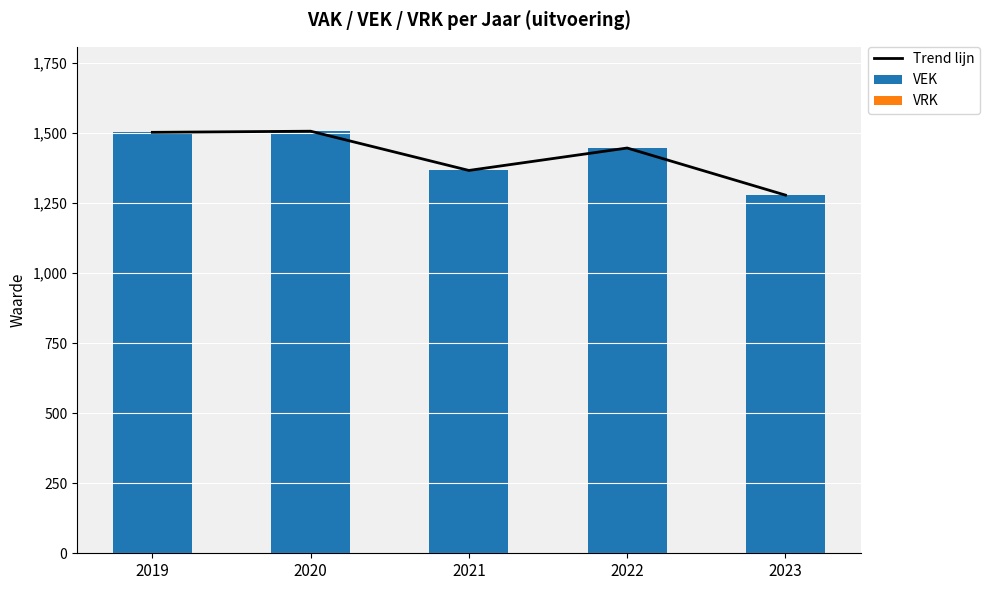

Reading right to left, extract all data points from this chart.

Trend lijn: 1278	1446	1366	1506	1502
VEK: 1278	1446	1366	1506	1502
VRK: 0	0	0	0	0